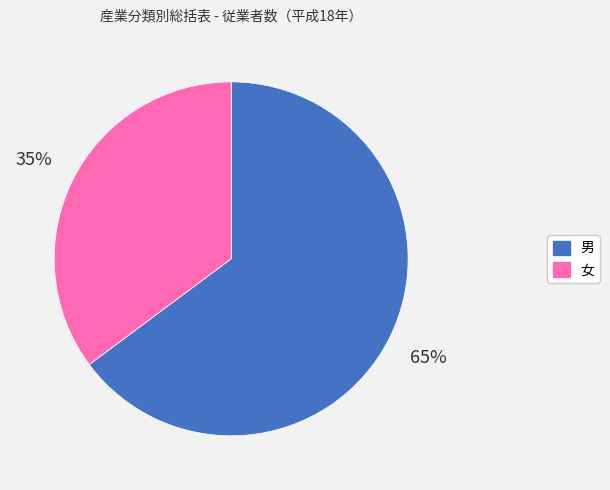

The 女 slice represents 35% of the pie. True or false?

True